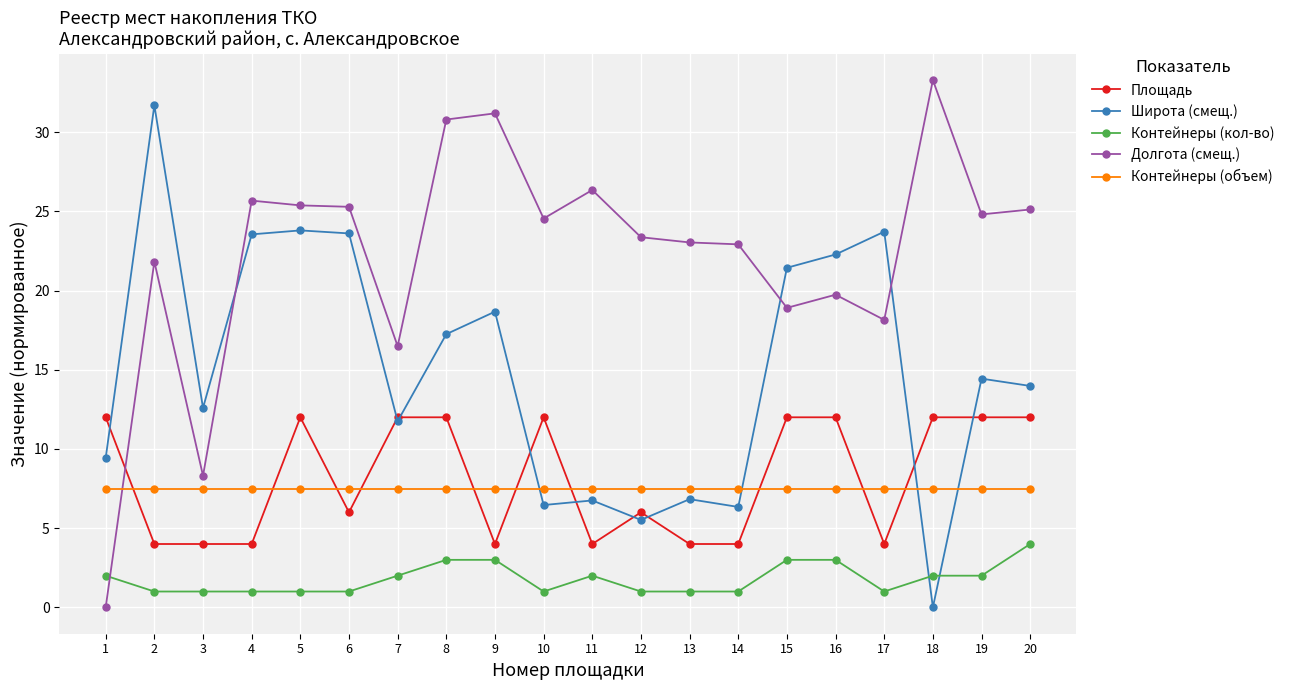

How many distinct data groups are displayed?

5